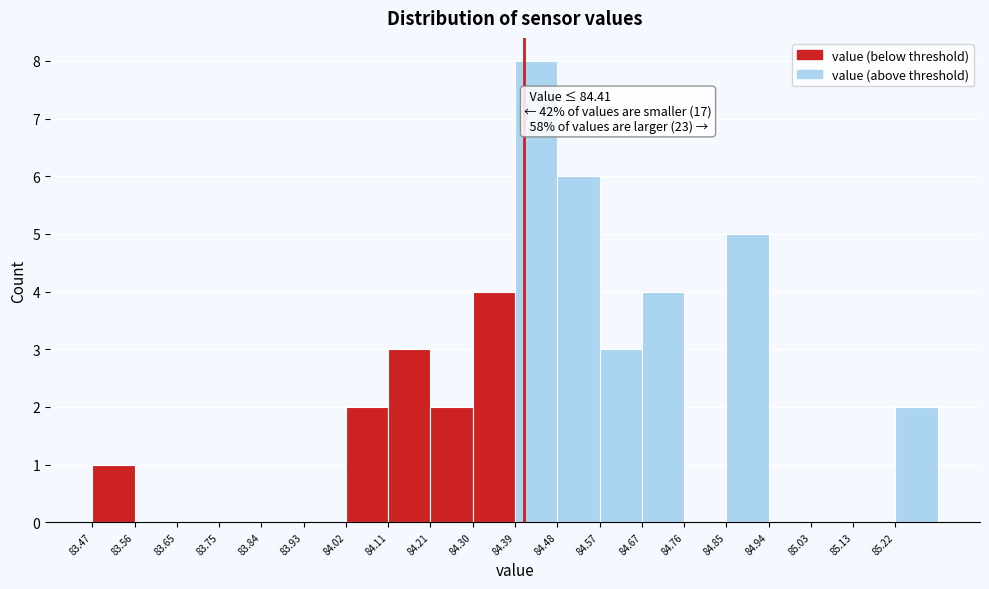

Which range on the x-axis has the tallest bar?

84.390 to 84.482